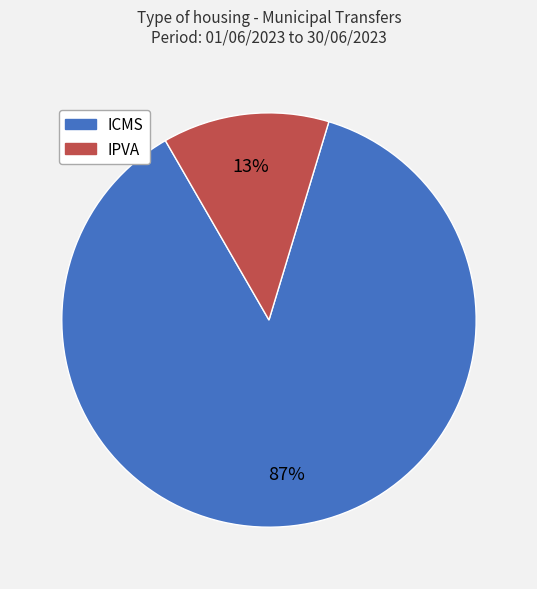

To the nearest percent, what is the difference between the ICMS and IPVA slice percentages?

74%